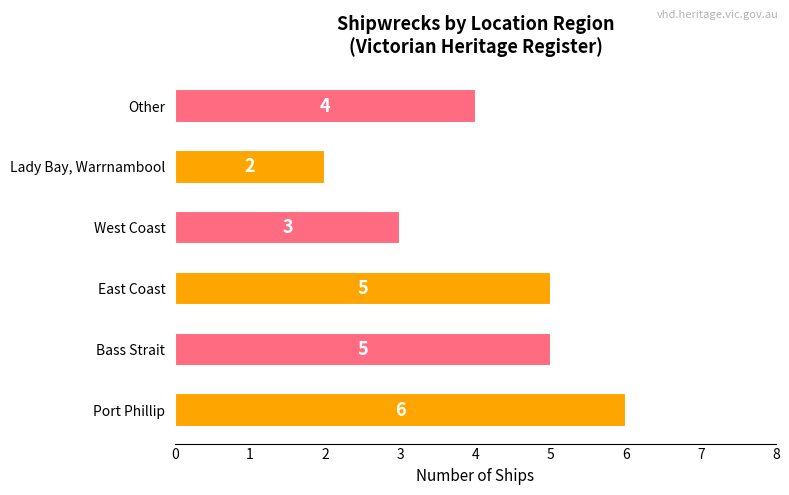

Reading top to bottom, transcribe all the data shown in this chart.

4	2	3	5	5	6